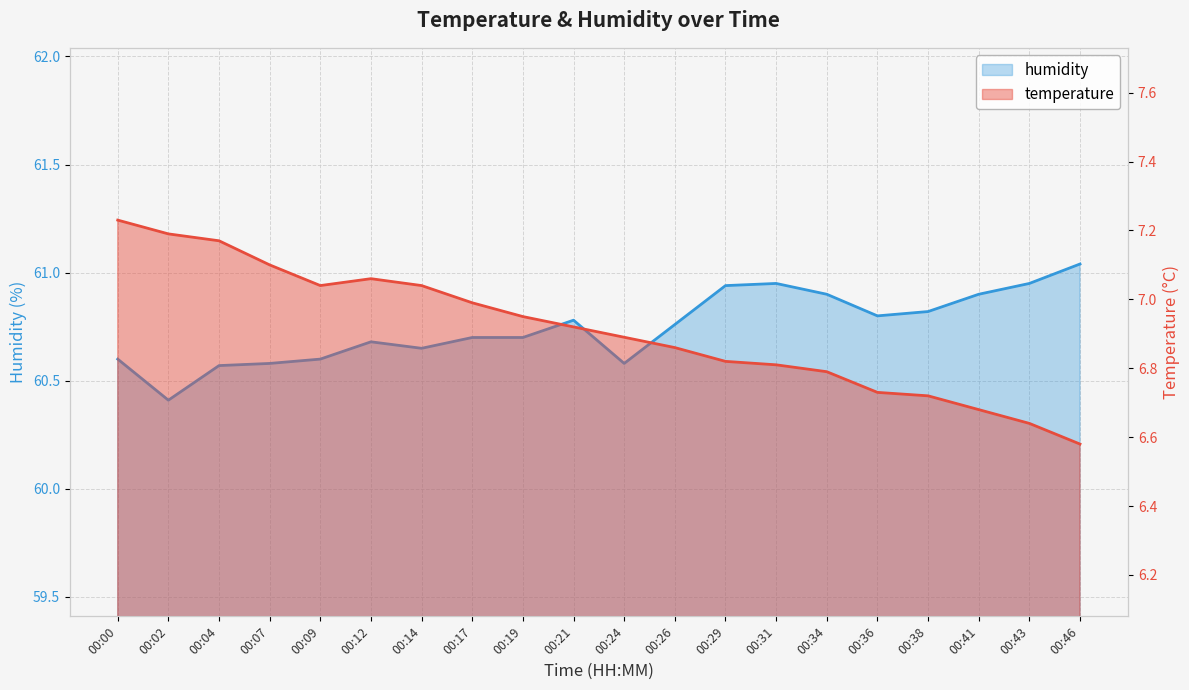

What is the minimum value for humidity?

60.4